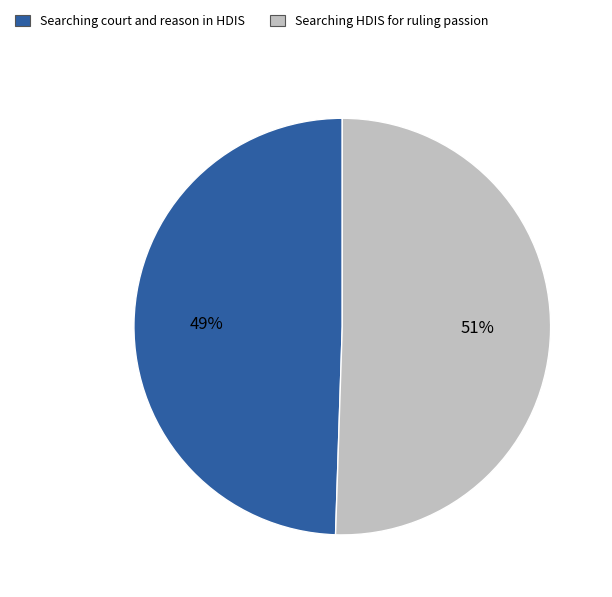

Do Searching HDIS for ruling passion and Searching court and reason in HDIS together represent more than half of the pie?

Yes